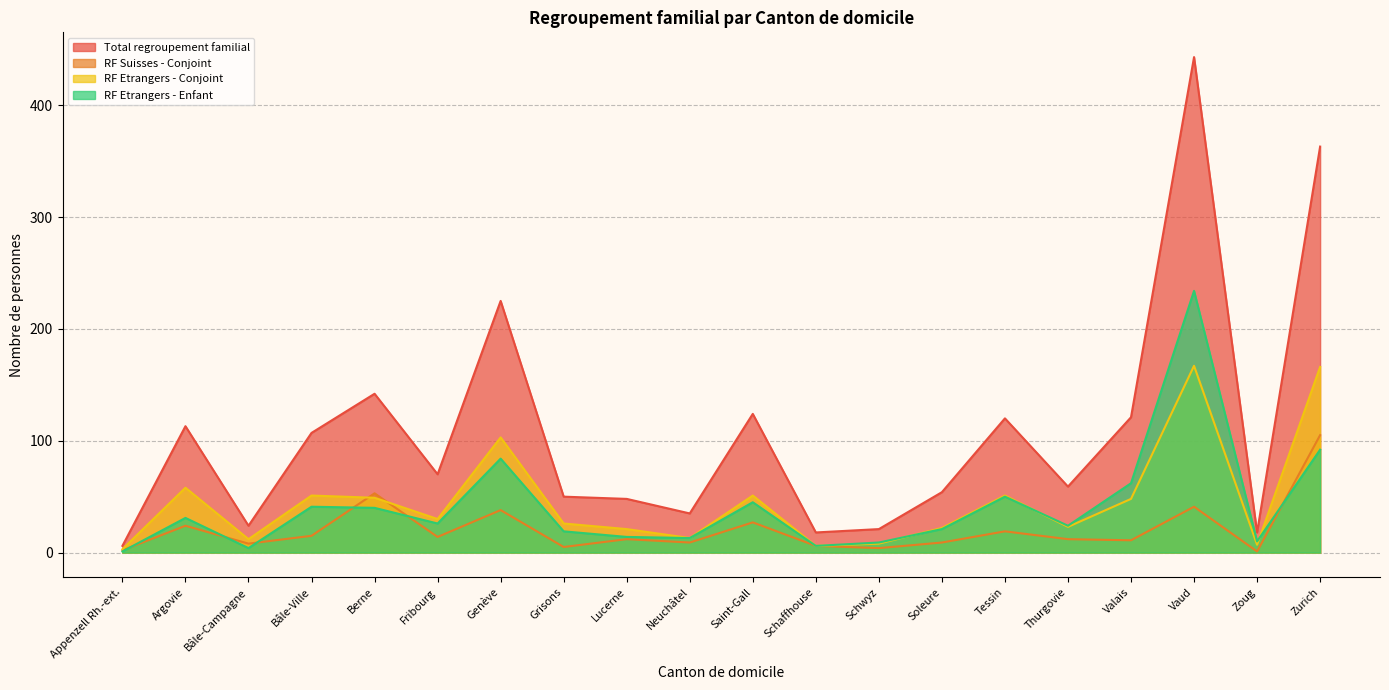

At which category is the sum across all series the highest?

Vaud